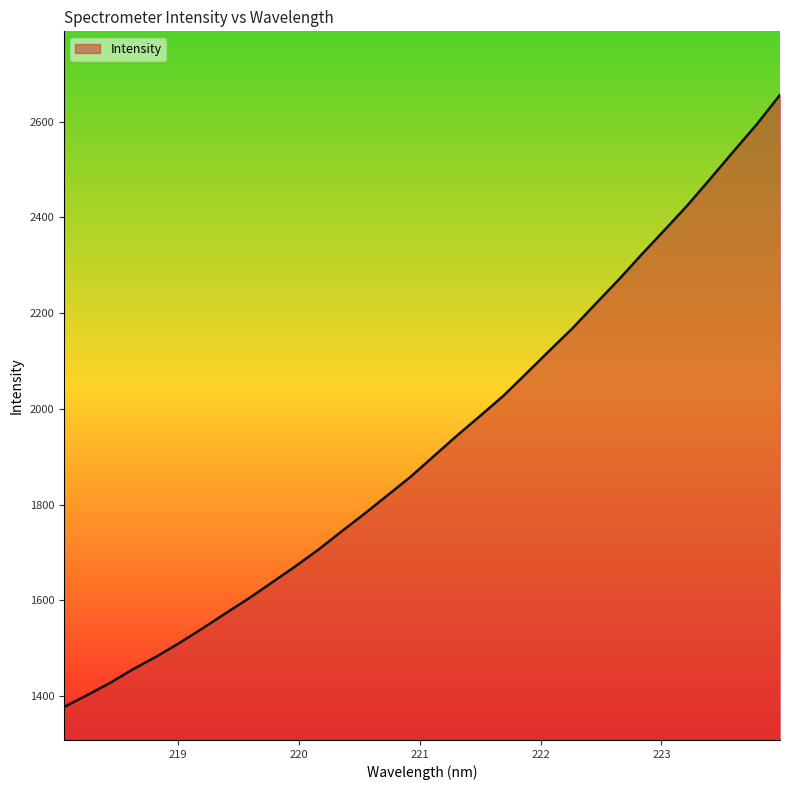

True or false: the data has more than 1 interior local peaks.

False